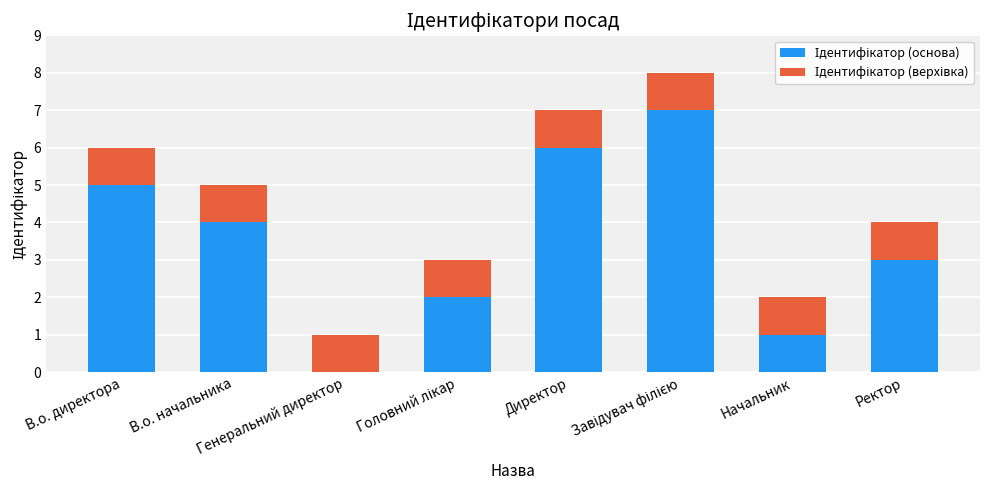

Which has a higher value, Завідувач філією or Ректор?

Завідувач філією